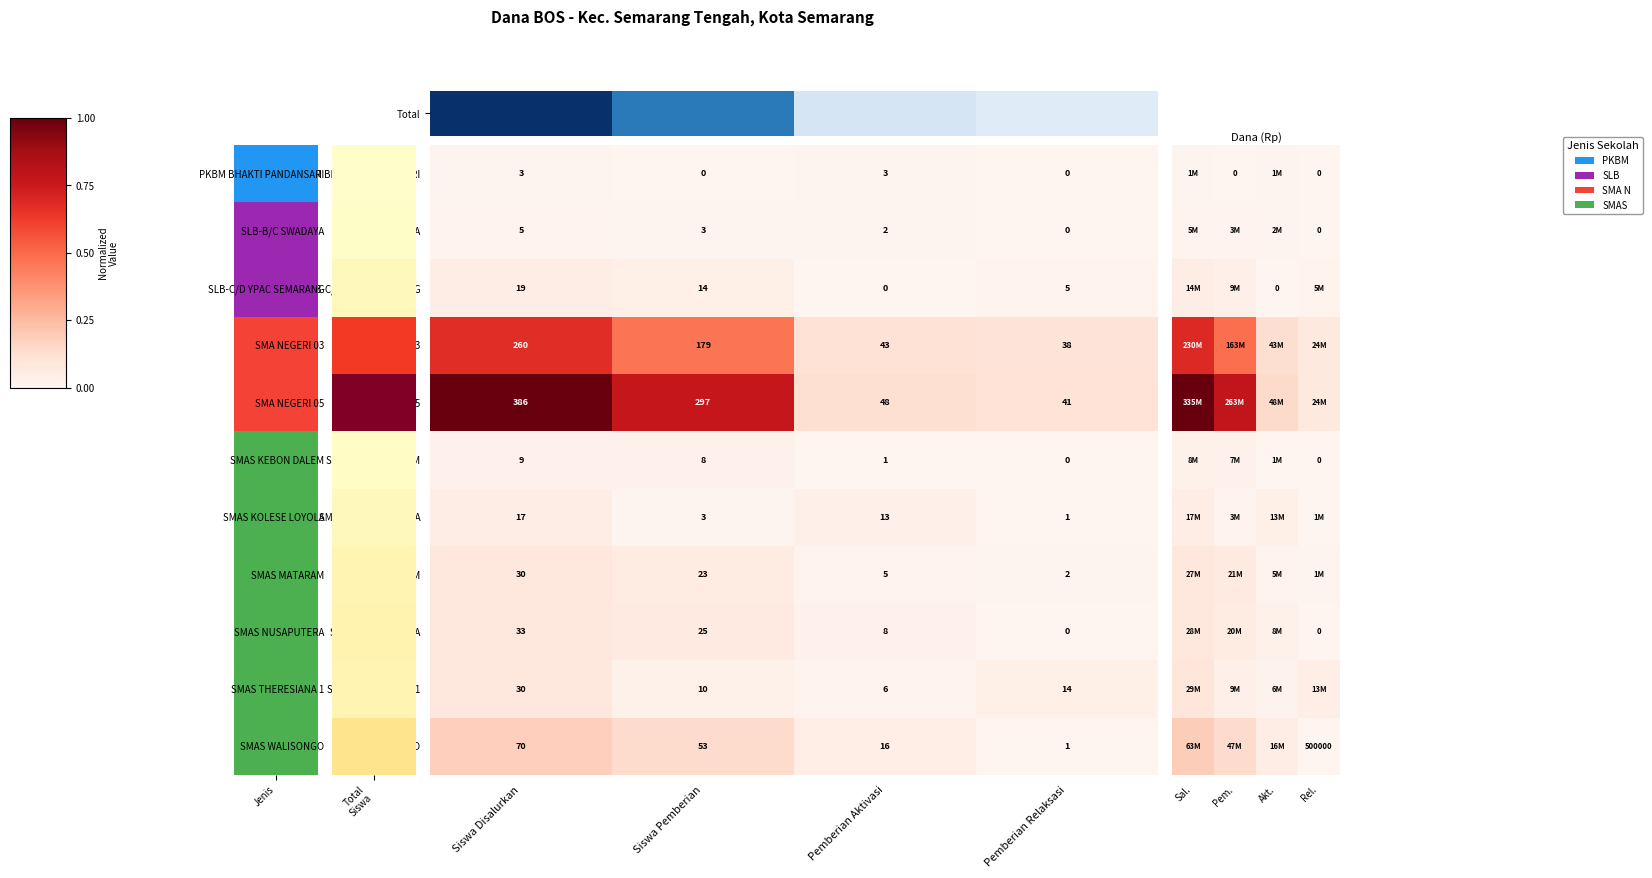

Is the value of SLB-B/C SWADAYA at Siswa Disalurkan greater than the value of SMAS MATARAM at Siswa Disalurkan?

No